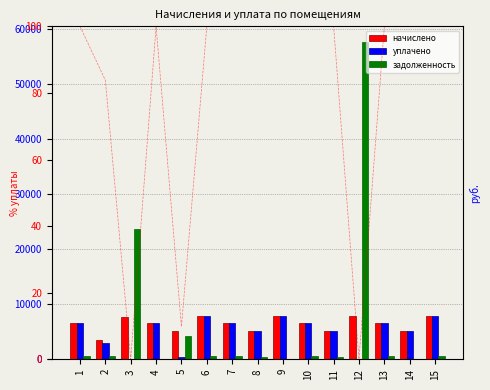

Between 2 and 12, which series saw the biggest shift?

задолженность